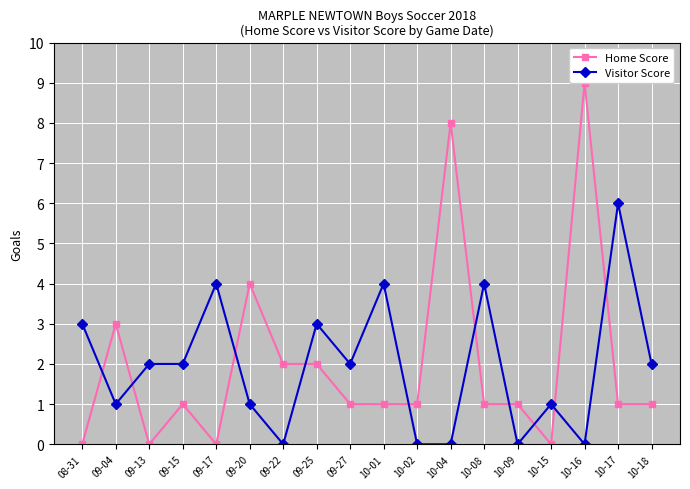

How many data points does each series have?

18